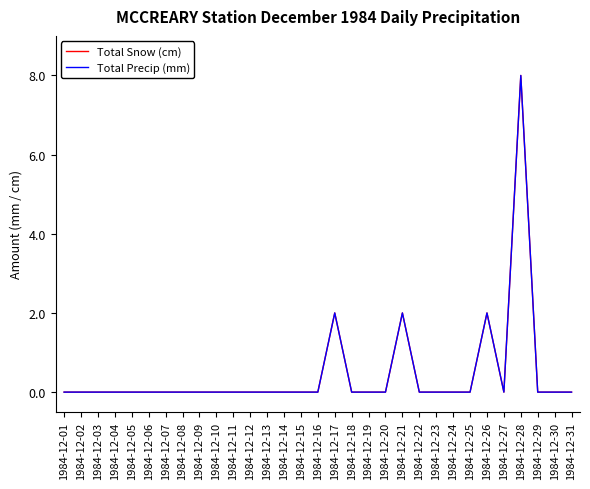

True or false: Total Snow (cm) and Total Precip (mm) intersect in this chart.

False